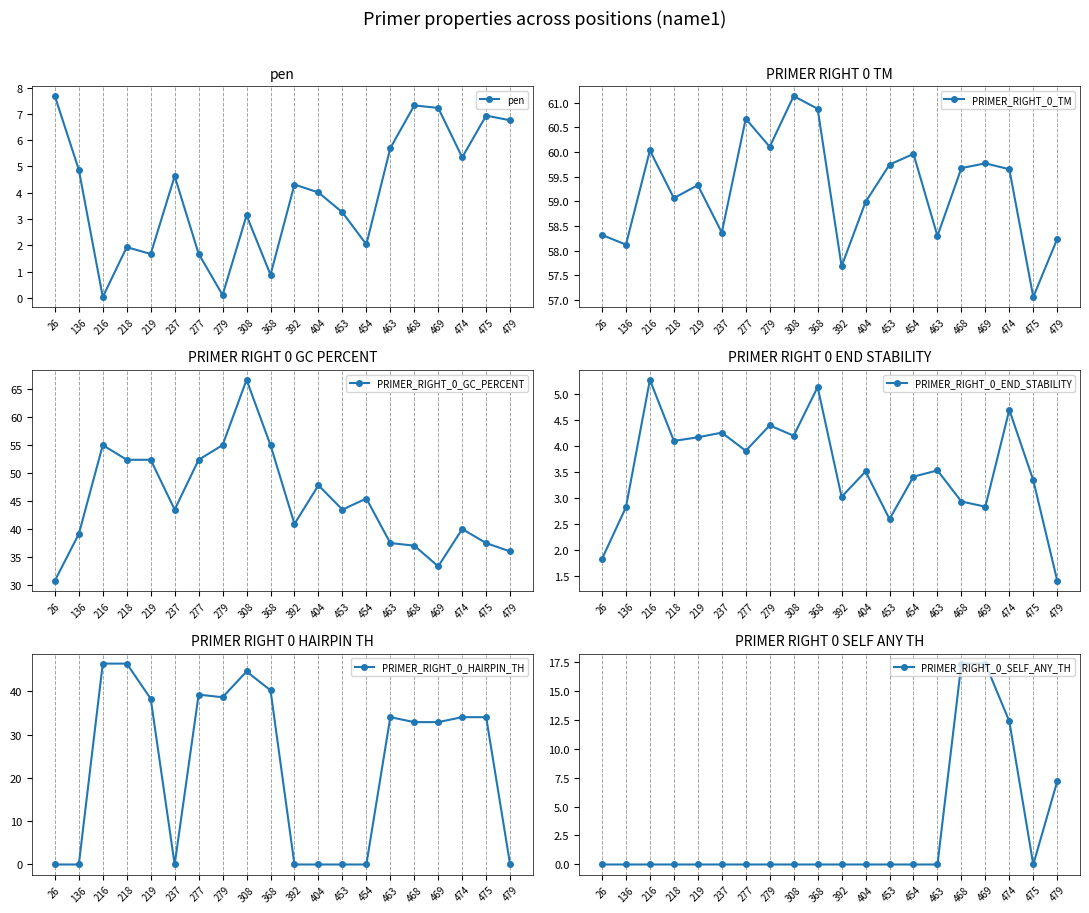

What are all the series names shown in the legend?

pen, PRIMER_RIGHT_0_TM, PRIMER_RIGHT_0_GC_PERCENT, PRIMER_RIGHT_0_END_STABILITY, PRIMER_RIGHT_0_HAIRPIN_TH, PRIMER_RIGHT_0_SELF_ANY_TH